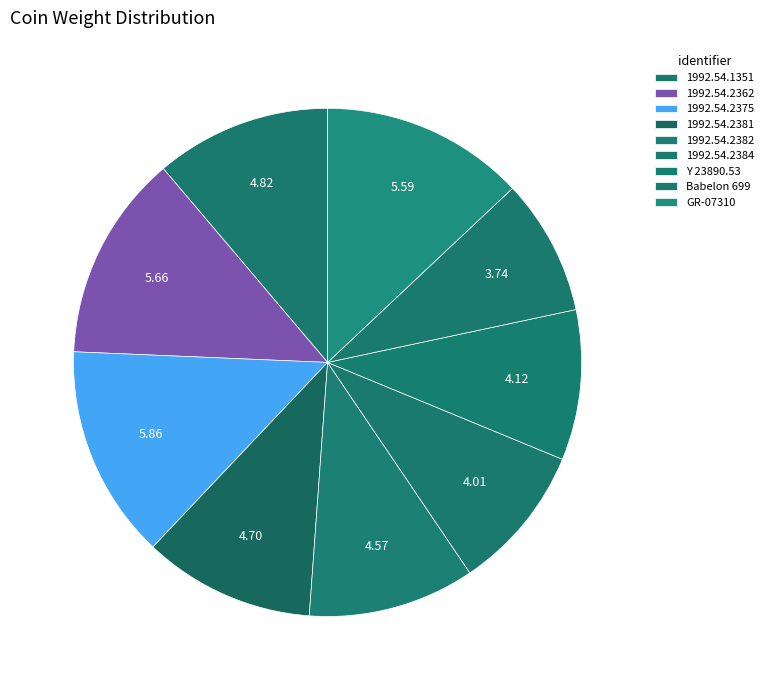

Count the number of slices in the pie.

9